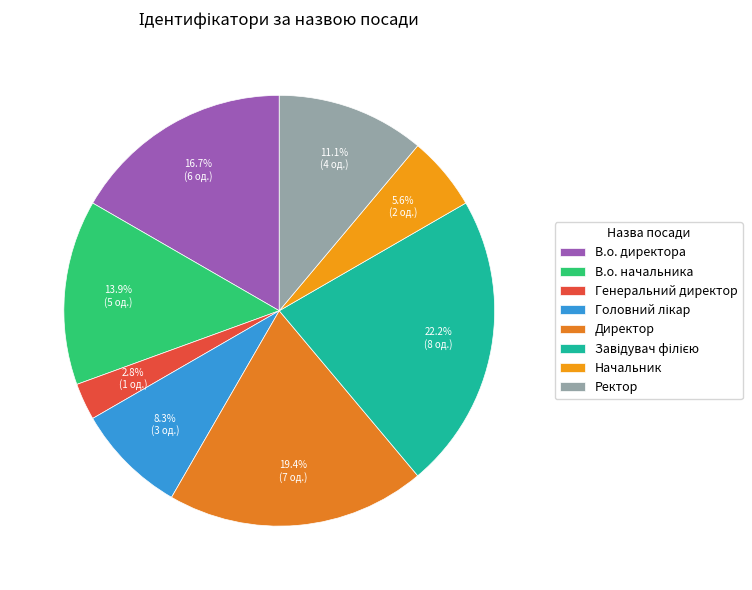

To the nearest percent, what portion does Головний лікар represent?

8%